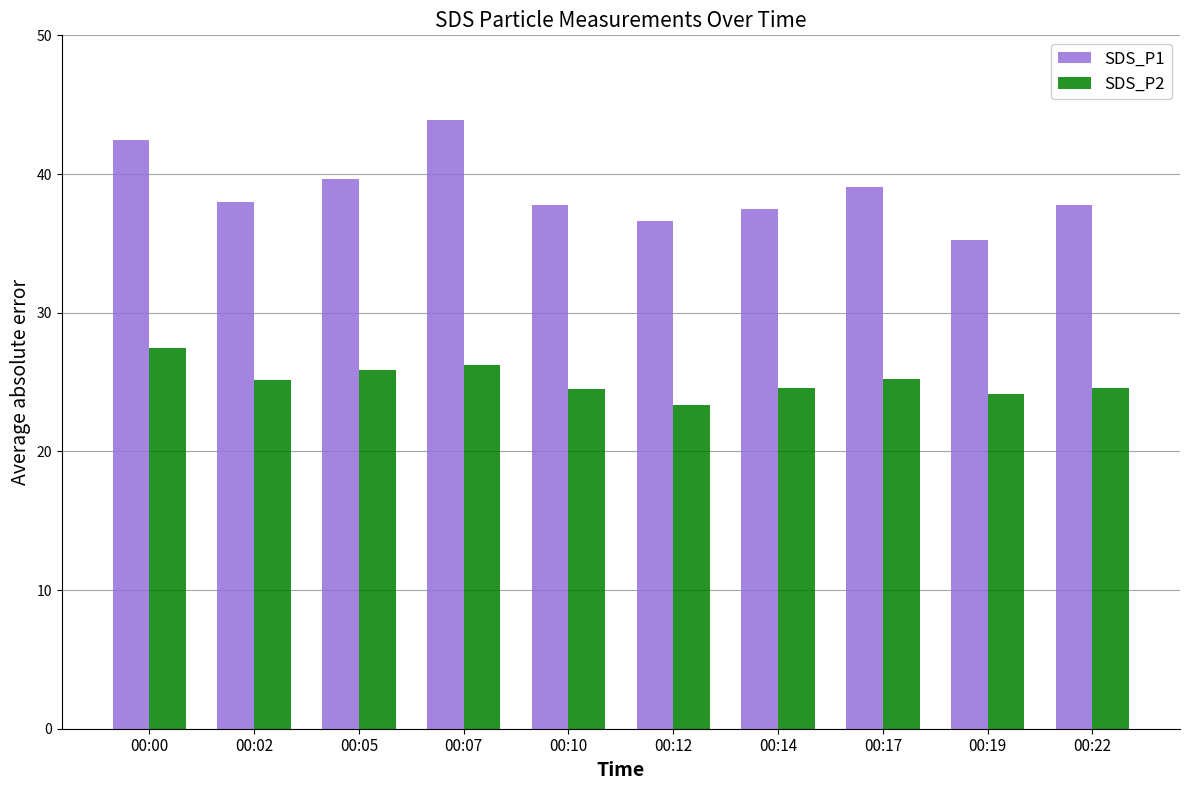

The value of SDS_P2 at 00:12 is 23.4. True or false?

True